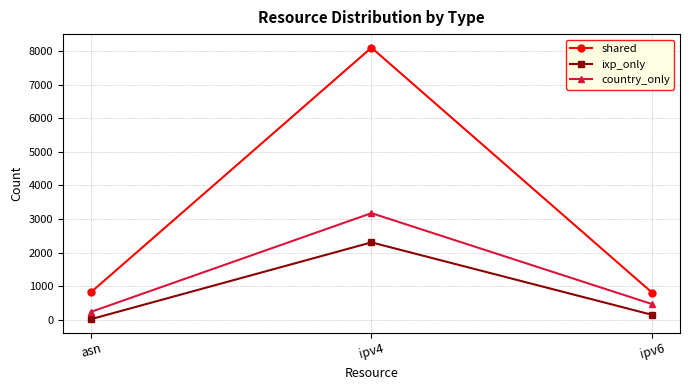

Rank the series by their average value, from lowest to highest.

ixp_only, country_only, shared